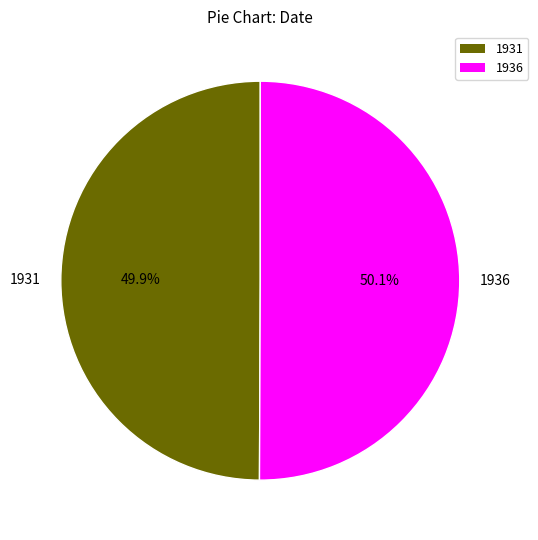

Combined, do 1931 and 1936 account for over 50%?

Yes